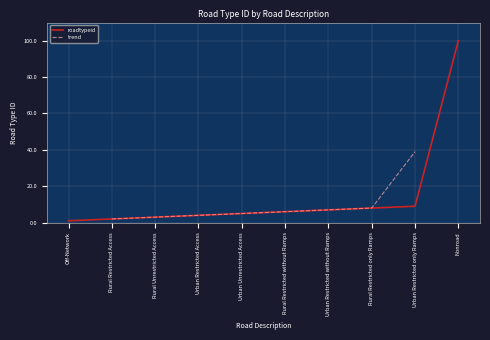

Reading left to right, transcribe all the data shown in this chart.

1	2	3	4	5	6	7	8	9	100